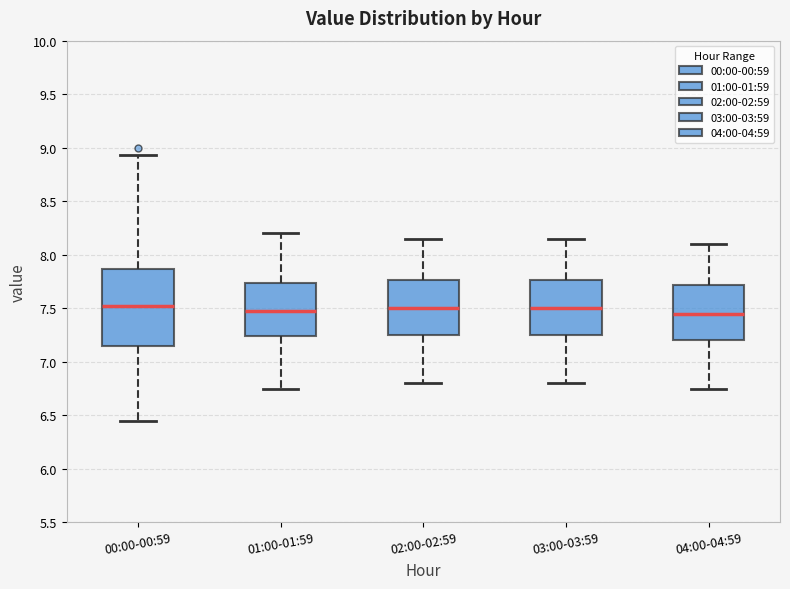

Where does the lower whisker of the box for 01:00-01:59 end on the y-axis? The values are not printed on the chart, so give them approximately, as read against the axis.

6.75